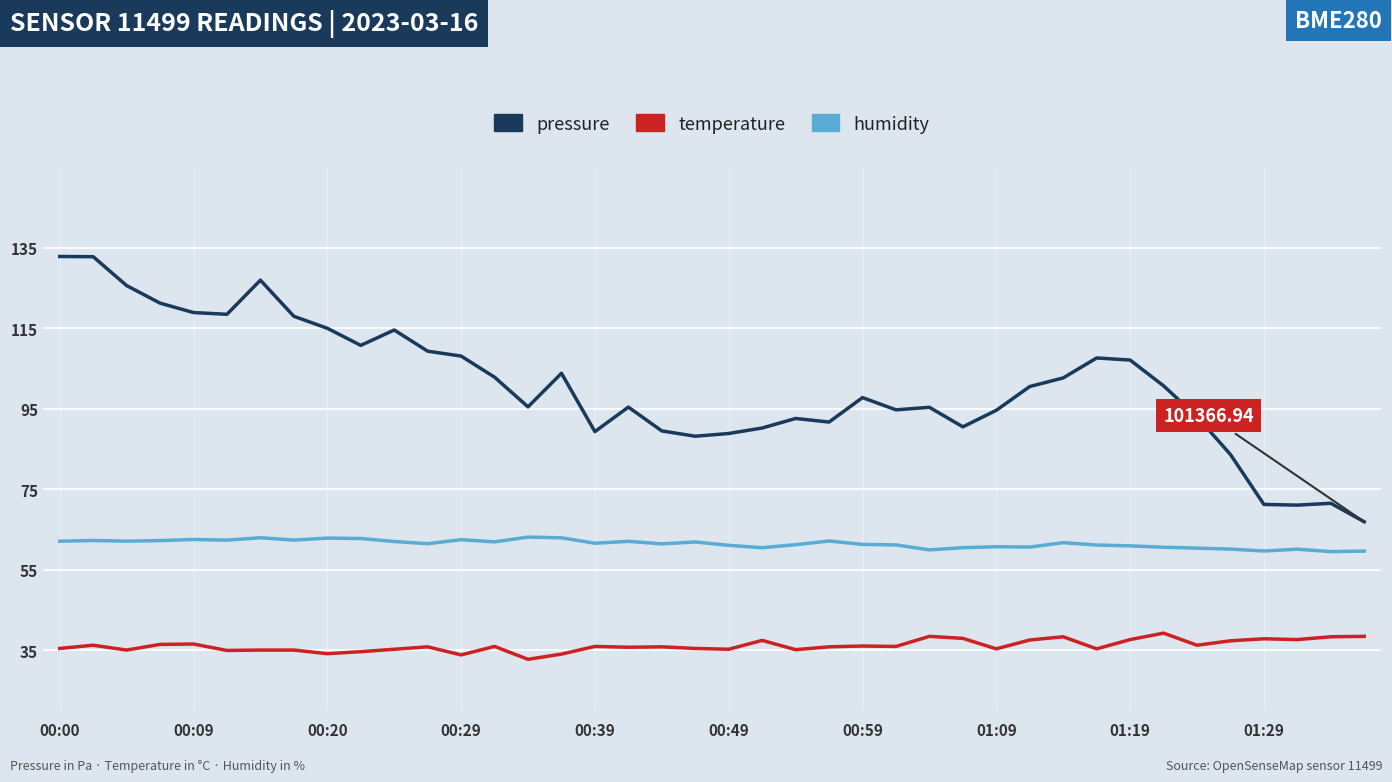

List the series in order of their peak value, lowest first.

temperature, humidity, pressure